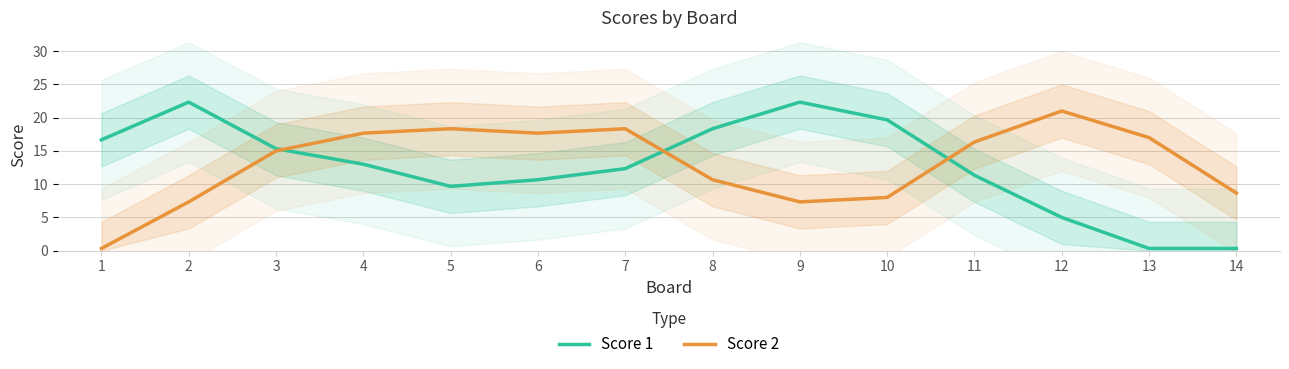

At which label does Score 1 reach its minimum?

13